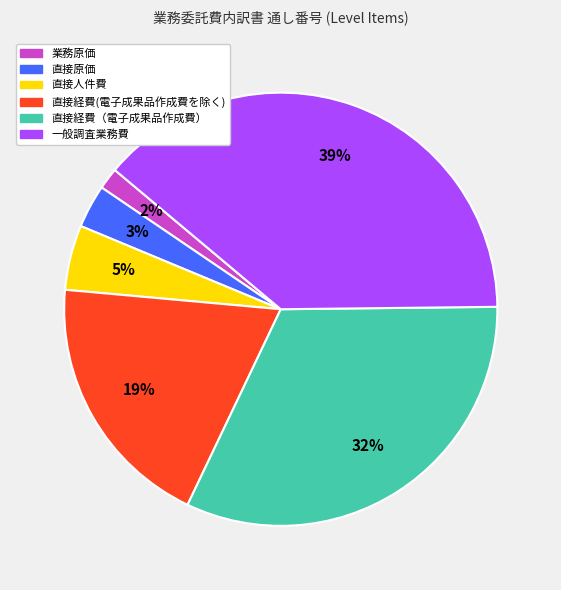

Approximately how many times larger is the value at 直接経費（電子成果品作成費） compared to 一般調査業務費?

0.8